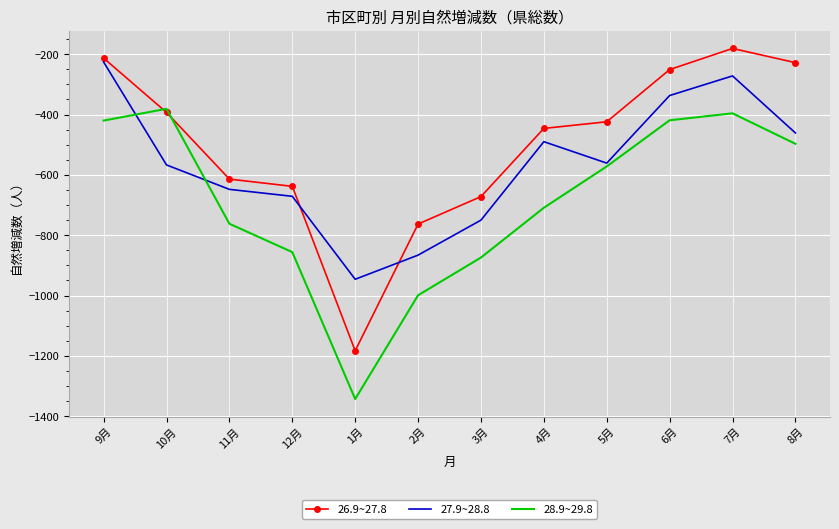

The value of 27.9~28.8 at 3月 is -750. True or false?

True